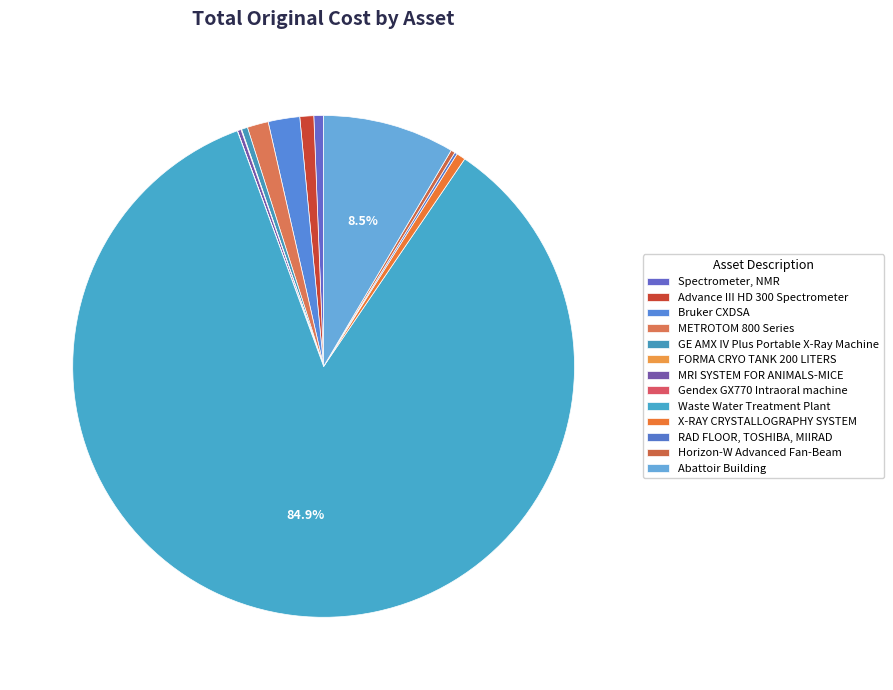

Which slice is the smallest?

Gendex GX770 Intraoral machine